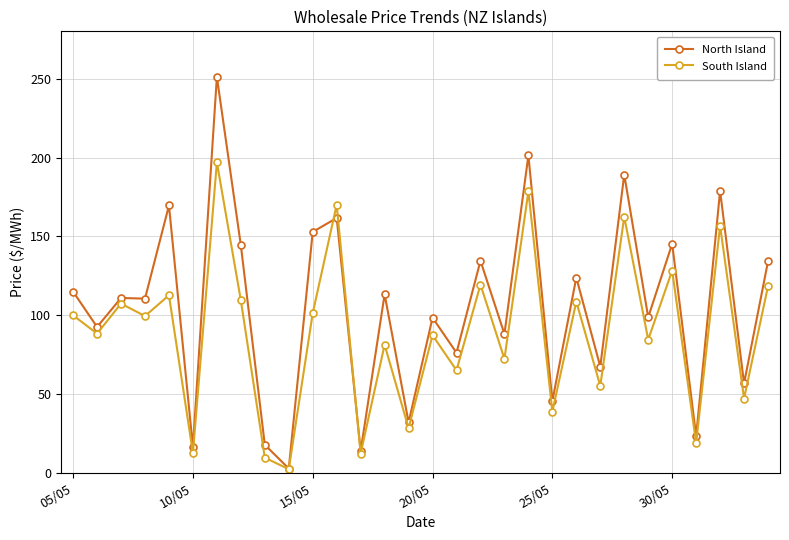

What is the maximum value for North Island?

251.2